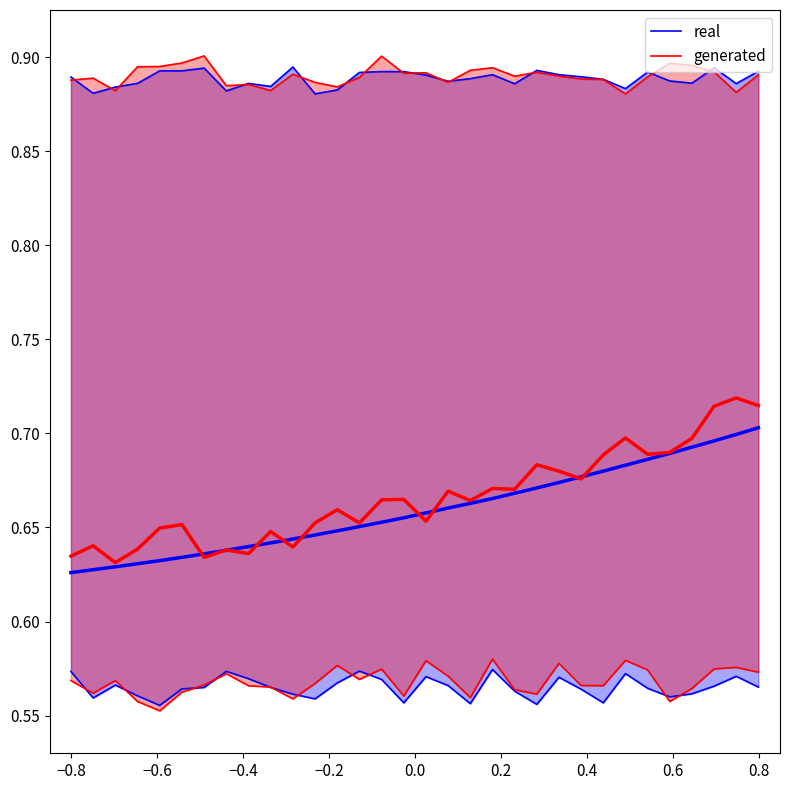

Reading left to right, transcribe all the data shown in this chart.

real: 0.6	0.6	0.6	0.6	0.6	0.6	0.6	0.6	0.6	0.6	0.6	0.6	0.6	0.6	0.6	0.6	0.6	0.6	0.6	0.6	0.6	0.6	0.6	0.6	0.6	0.6	0.6	0.6	0.6	0.6	0.6	0.6
generated: 0.6	0.6	0.6	0.6	0.6	0.6	0.6	0.6	0.6	0.6	0.6	0.6	0.6	0.6	0.6	0.6	0.6	0.6	0.6	0.6	0.6	0.6	0.6	0.6	0.6	0.6	0.6	0.6	0.6	0.6	0.6	0.6